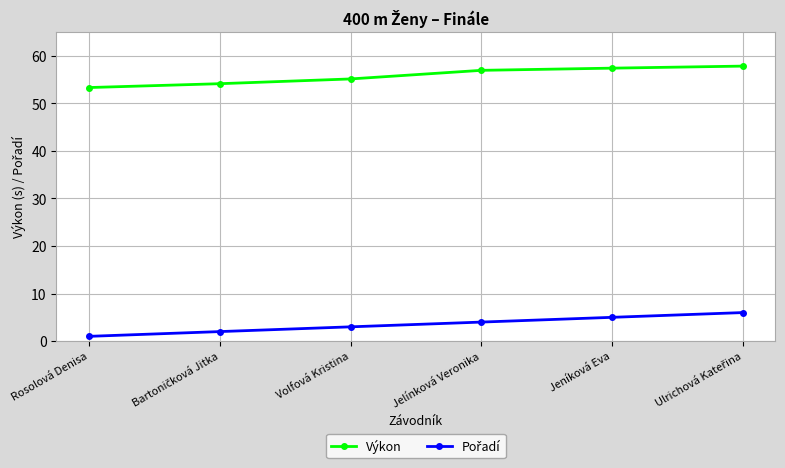

Does the chart have visible grid lines?

Yes